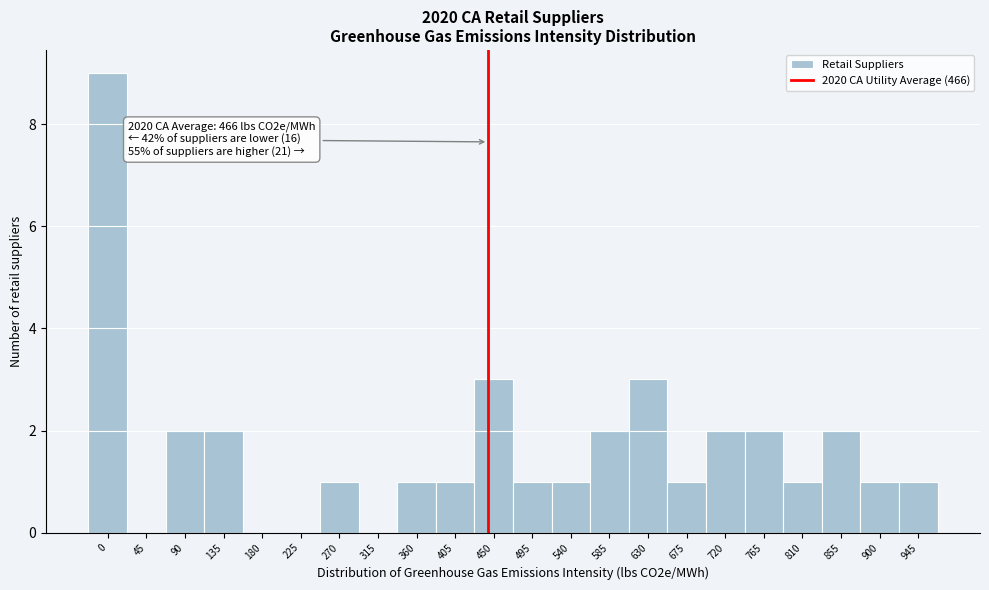

Reading left to right, what are all the values shown in this chart?

0=9	45=0	90=2	135=2	180=0	225=0	270=1	315=0	360=1	405=1	450=3	495=1	540=1	585=2	630=3	675=1	720=2	765=2	810=1	855=2	900=1	945=1